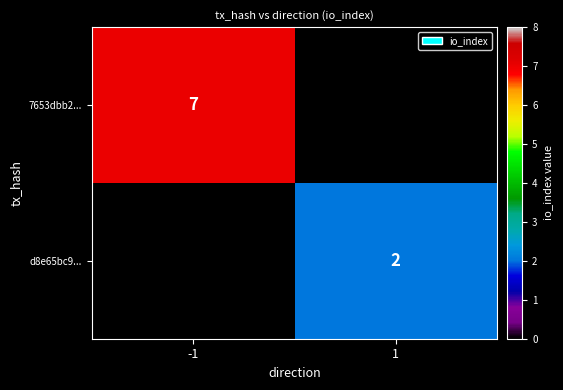

Is it true that d8e65bc9... equals 3.5 at 1?

False